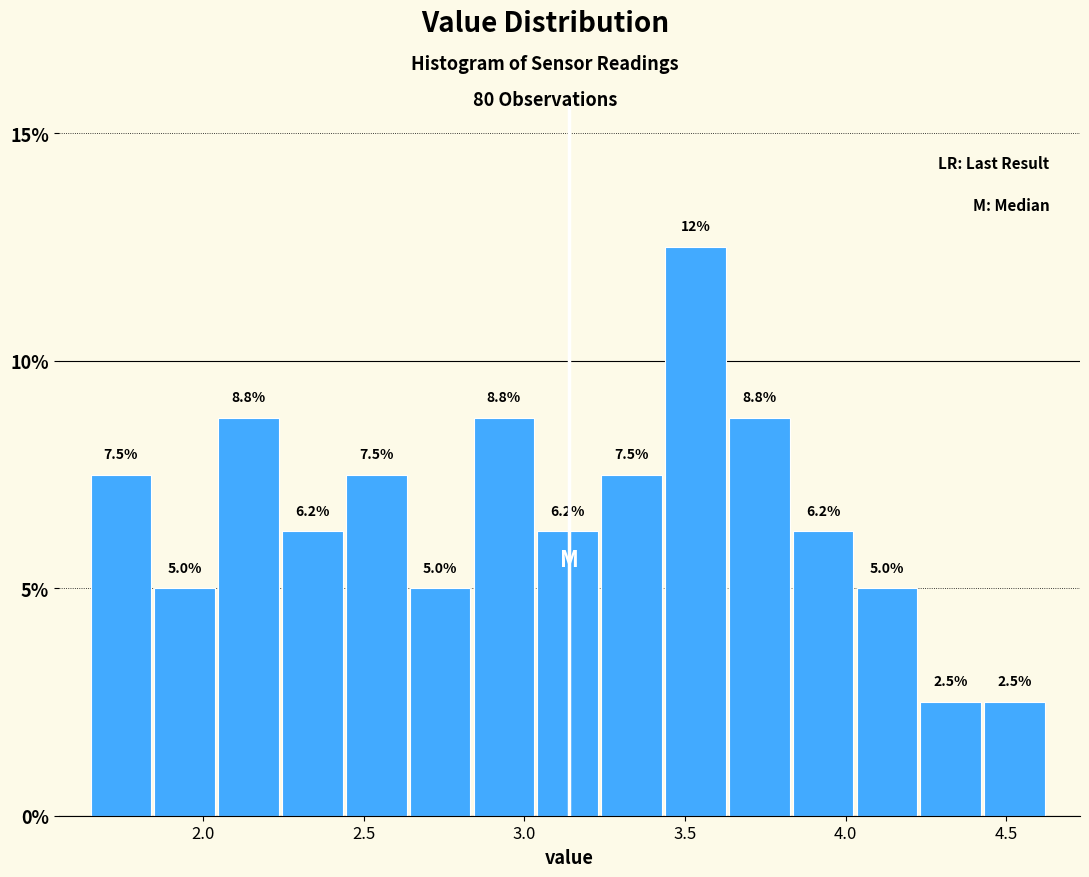

Read against the x-axis, roughly where is the centre of the tallest bar?

3.55